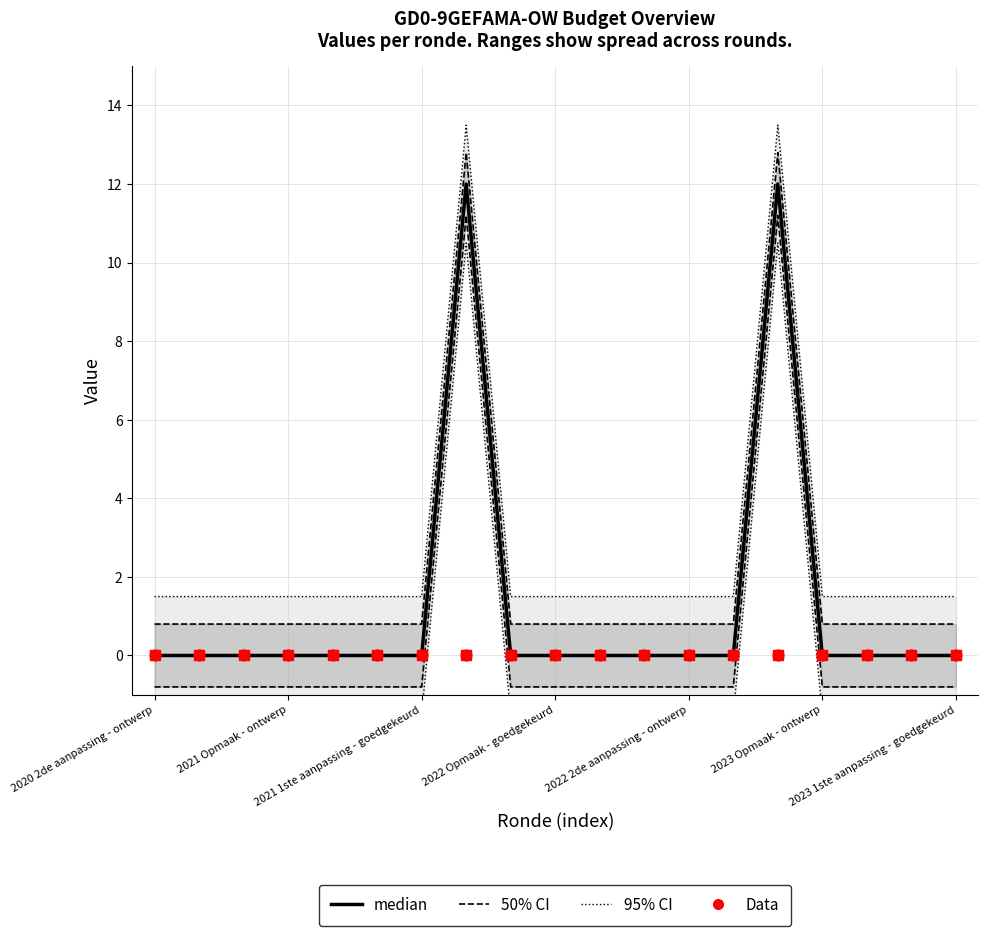

Which series contains the highest Y value?

95% CI